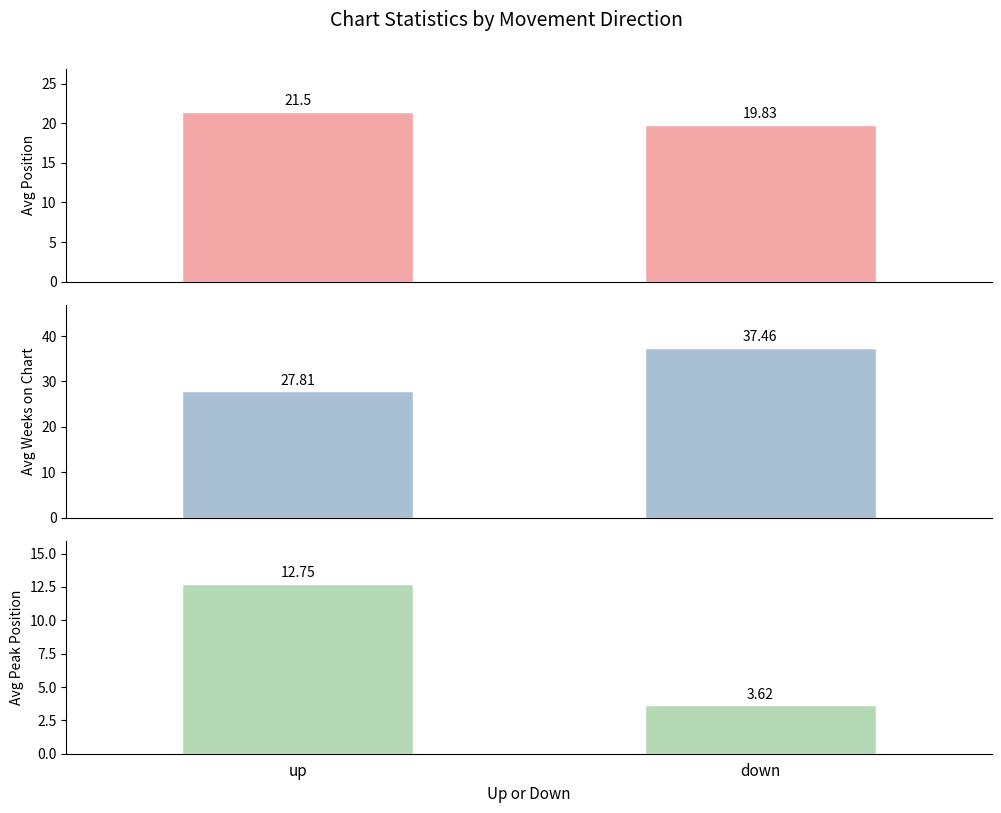

Which category has the highest value across all series?

down